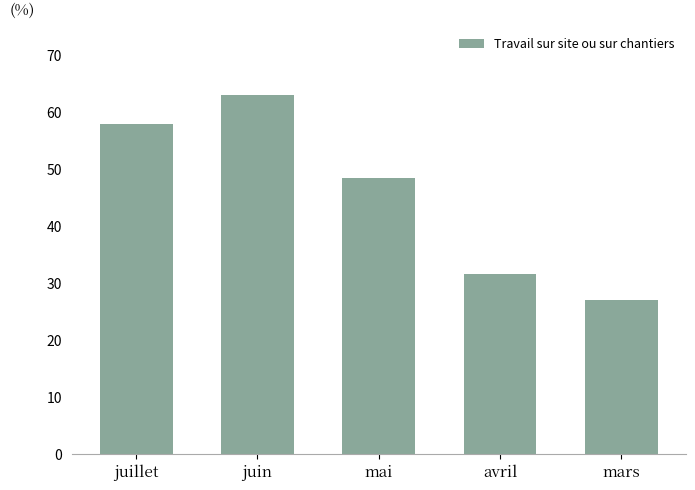

Reading left to right, extract all data points from this chart.

57.8	63.0	48.4	31.6	27.0